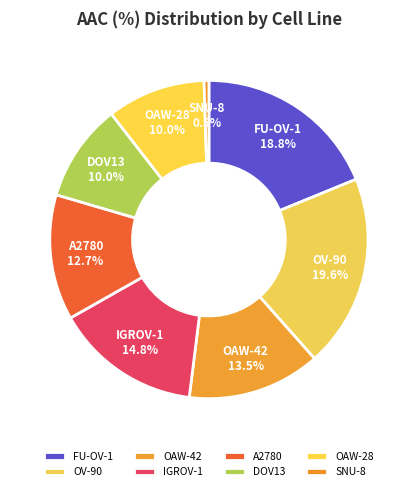

The IGROV-1 slice represents 15% of the pie. True or false?

True